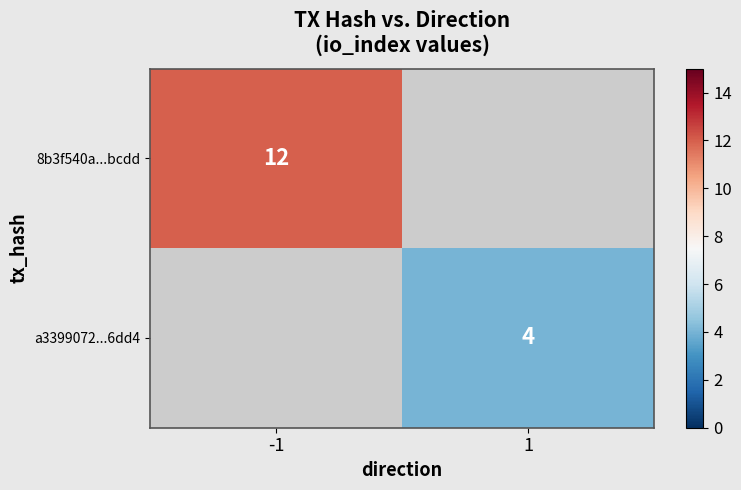

The value of a3399072...6dd4 at 1 is 6. True or false?

False